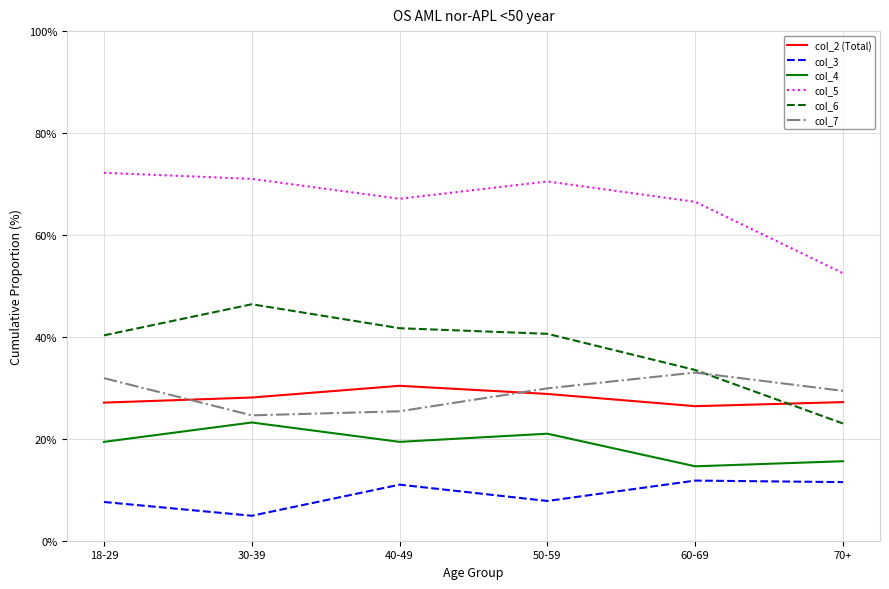

Which series has the largest total across all categories?

col_5